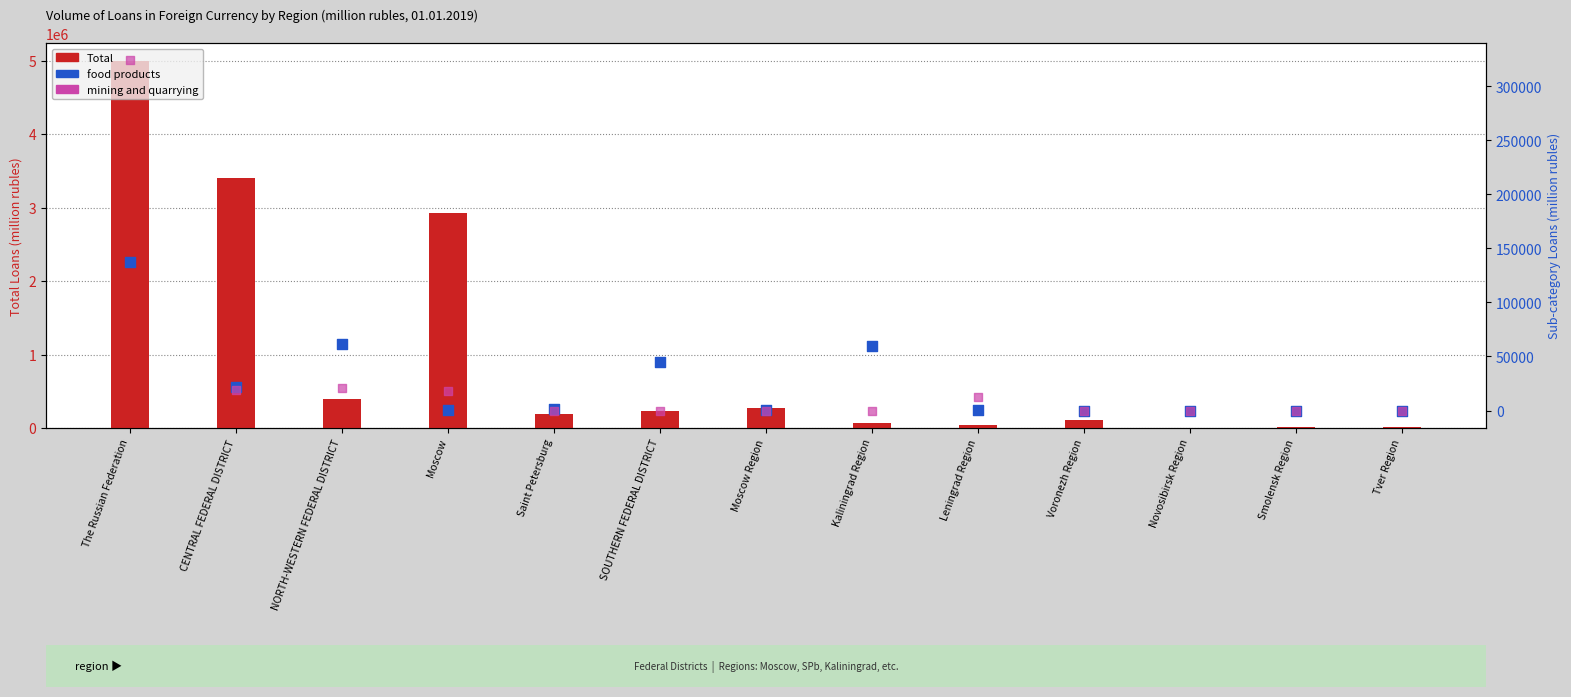

At which category is the sum across all series the highest?

The Russian Federation